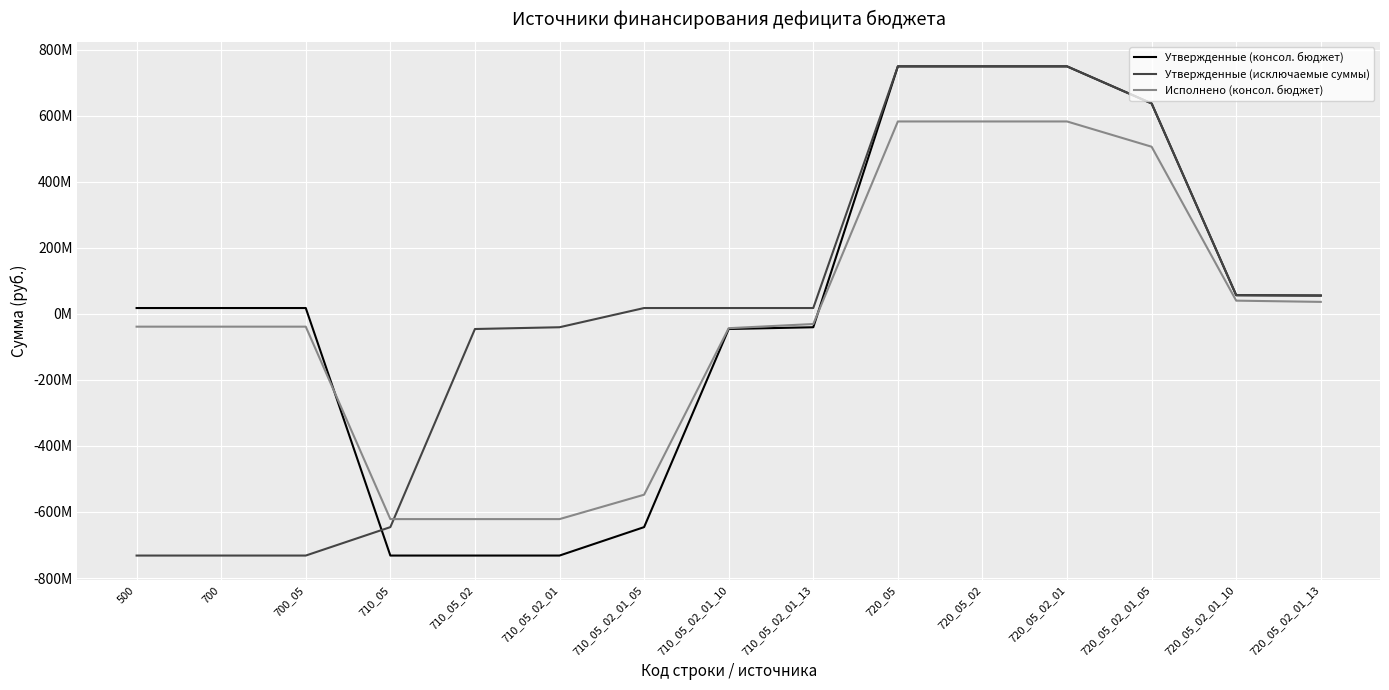

What are all the series names shown in the legend?

Утвержденные (консол. бюджет), Утвержденные (исключаемые суммы), Исполнено (консол. бюджет)